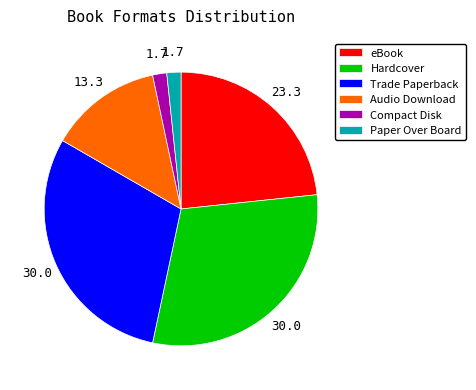

Approximately how many times larger is the value at eBook compared to Trade Paperback?

0.8